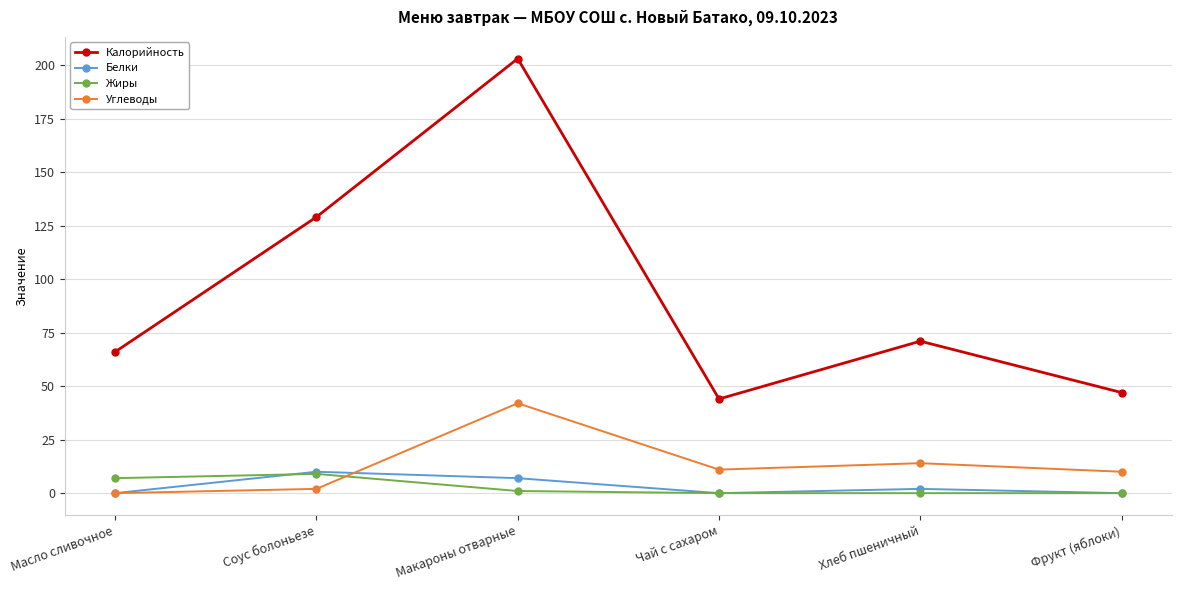

At which label is Калорийность closest to 123?

Соус болоньезе